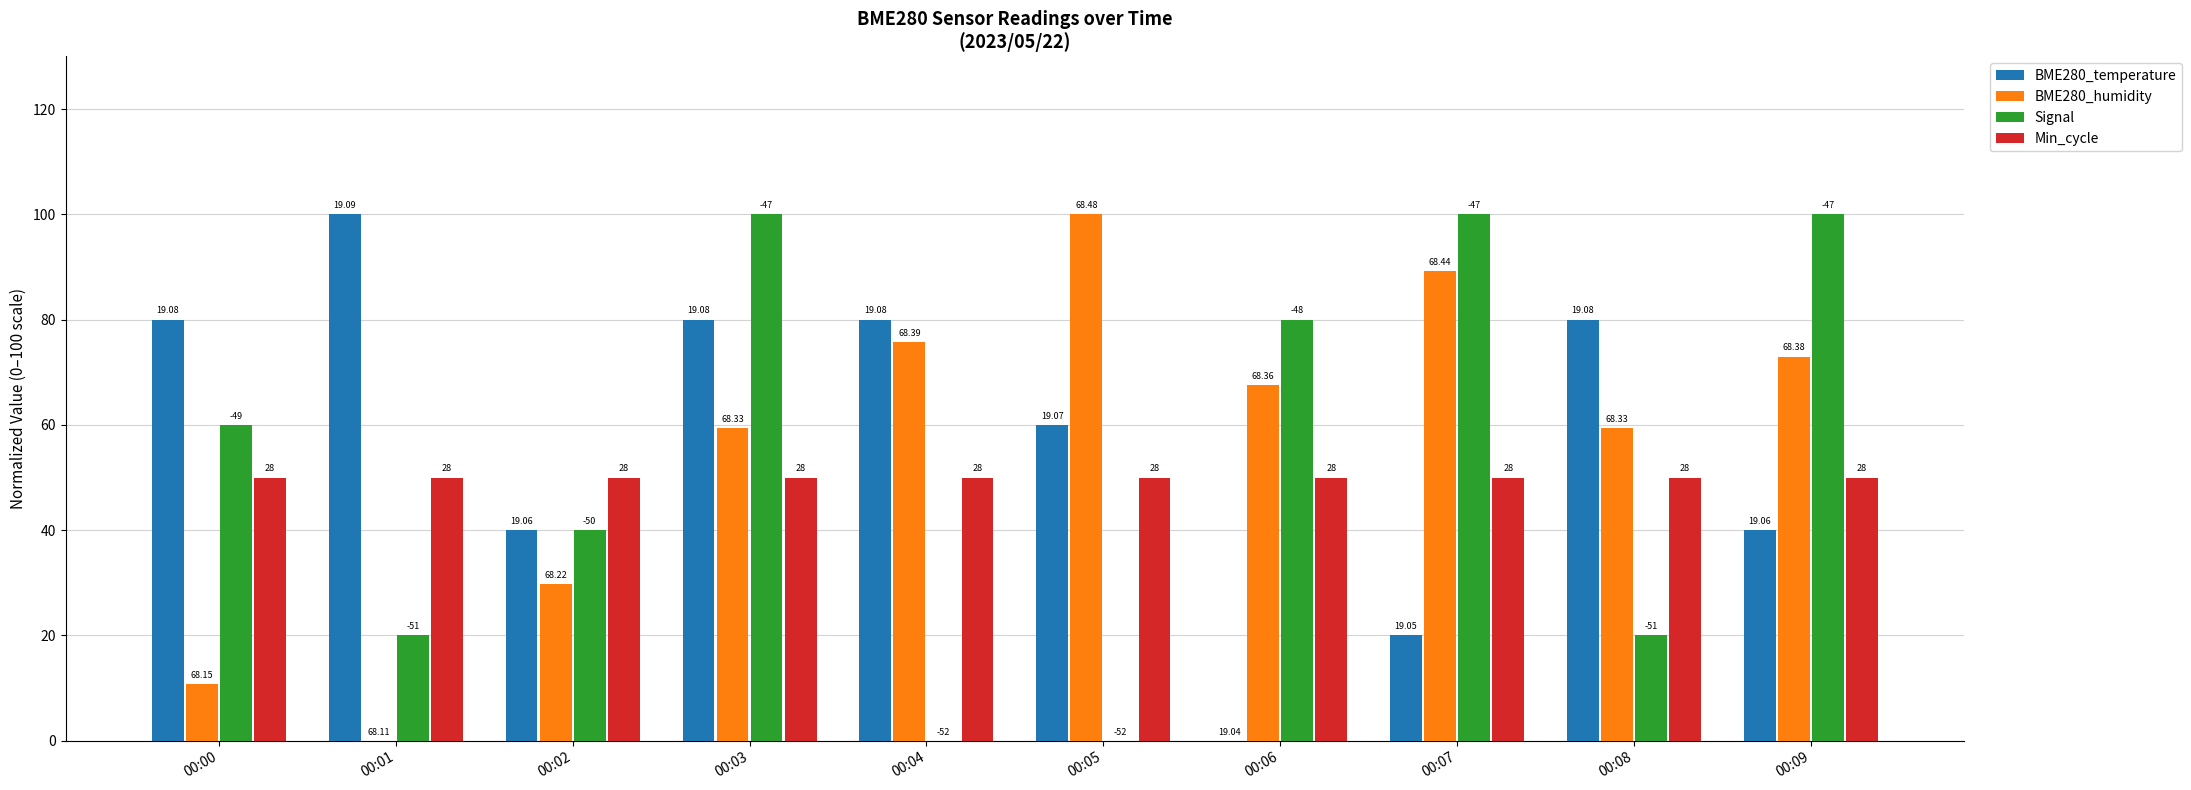

What is the sum of the BME280_temperature values at 00:02 and 00:08?

120.0